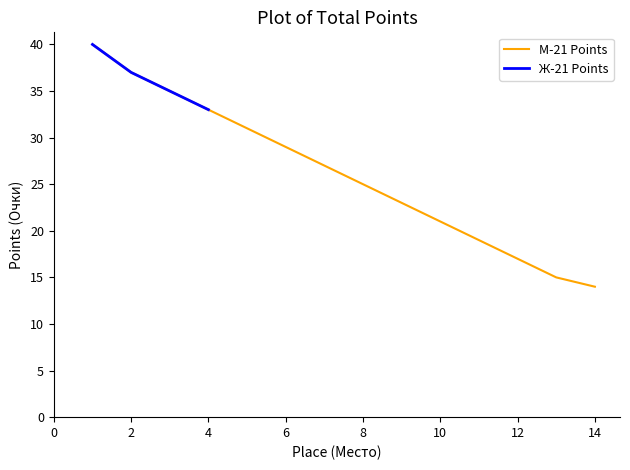

List the labels in order of value, largest first.

1, 2, 3, 4, 5, 6, 7, 8, 9, 10, 11, 12, 13, 14